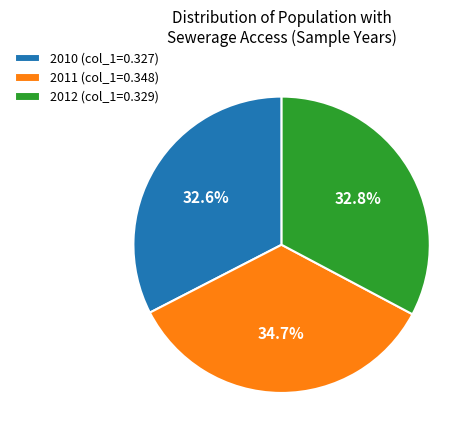

To the nearest percent, what is the difference between the largest and smallest slice percentages?

2%